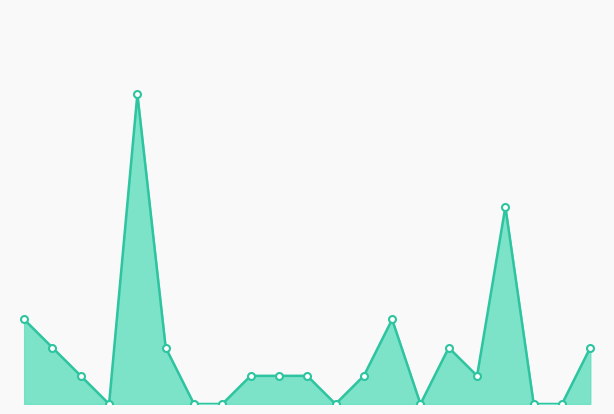

List the labels in order of value, smallest first.

Amérique, Océanie, Algérie, Tunisie, Géorgie, Albanie, Serbie, Subsahara, Erythrée, Maroc, Nigéria, Afghanistan, Sri Lanka, Afrique du Nord, Europe, Irak, Sans nationalité, Afrique, Chine, Syrie, Asie